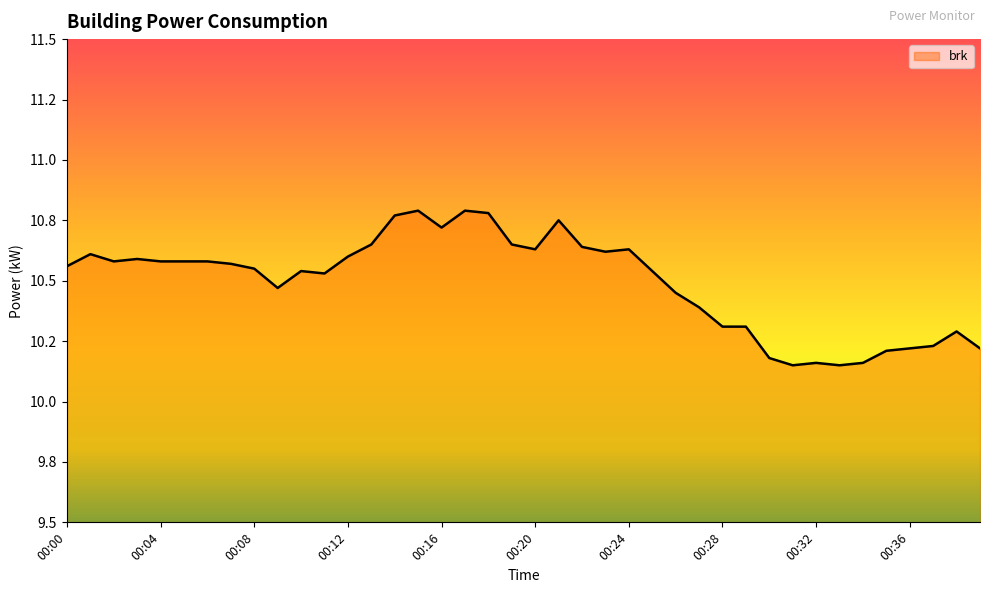

How many interior local valleys (lower than both neighbors) does the data have?

8